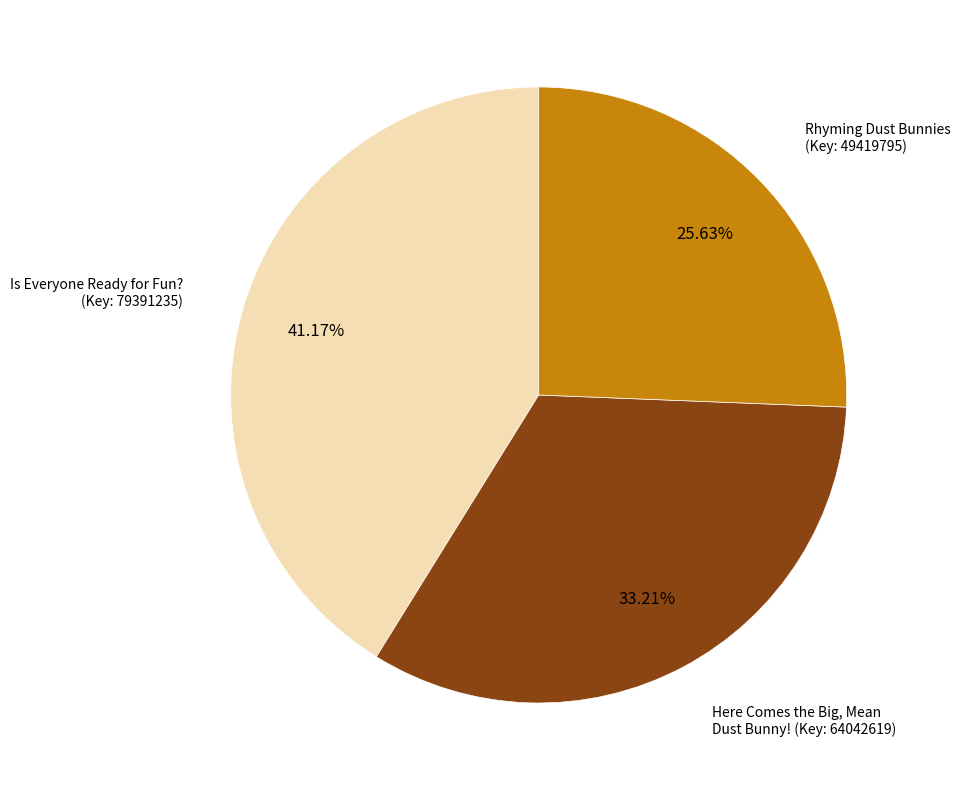

Which has a higher value, Here Comes the Big, Mean Dust Bunny! (Key: 64042619) or Is Everyone Ready for Fun? (Key: 79391235)?

Is Everyone Ready for Fun? (Key: 79391235)